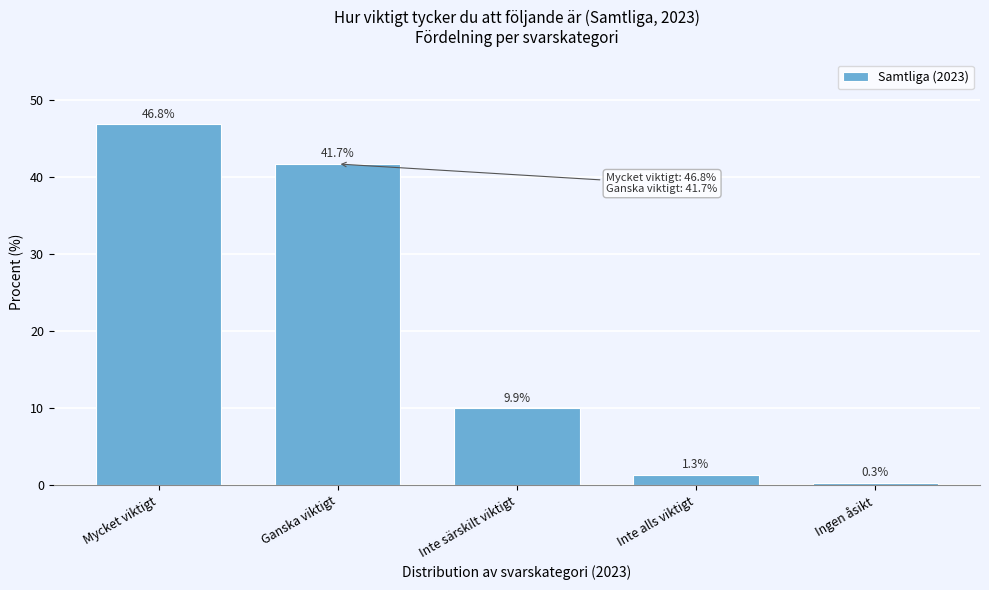

Reading left to right, extract all data points from this chart.

Mycket viktigt=46.8	Ganska viktigt=41.7	Inte särskilt viktigt=9.9	Inte alls viktigt=1.3	Ingen åsikt=0.3